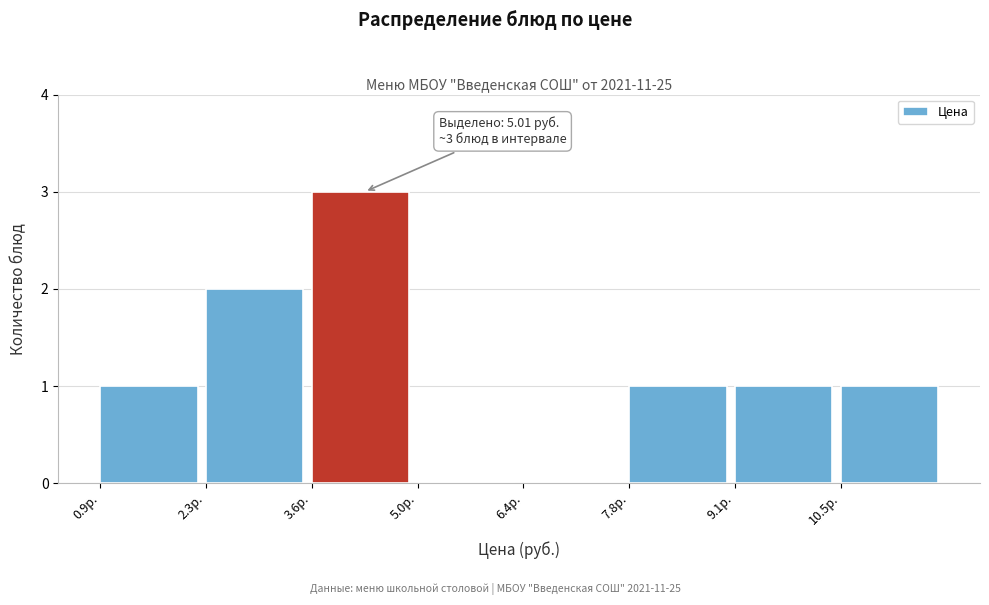

Which range on the x-axis has the tallest bar?

3.6 to 5.0